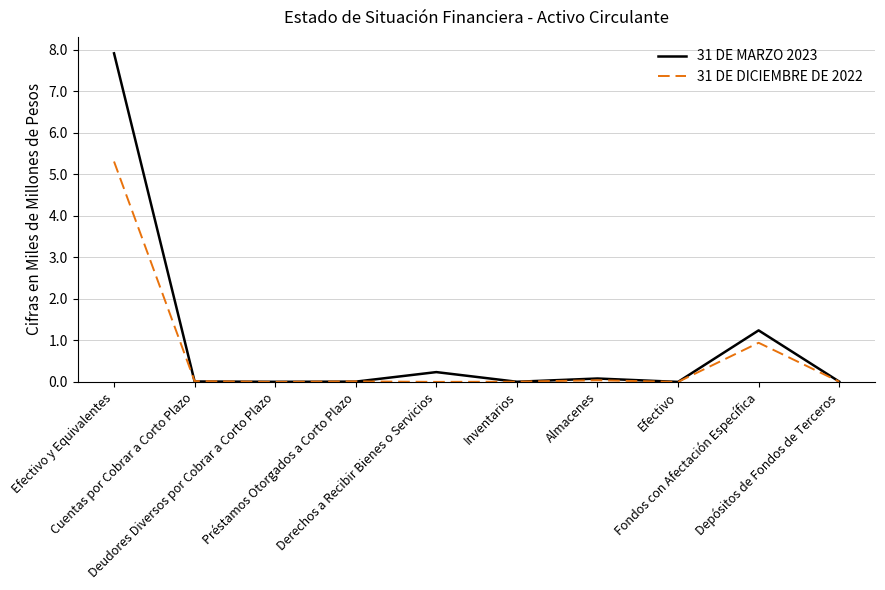

What is the maximum value for 31 DE MARZO 2023?

7.9